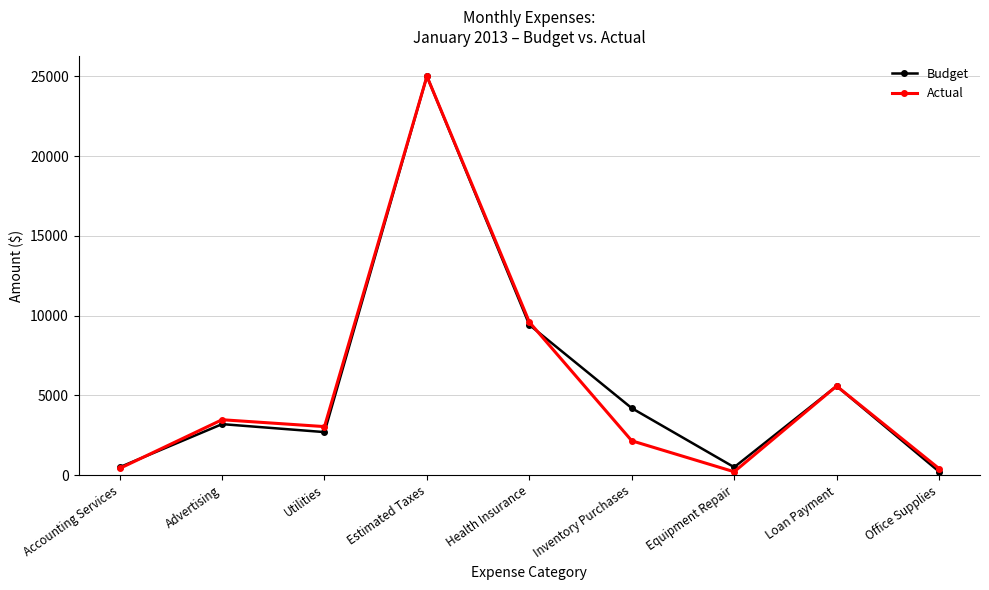

In Budget, how many points are higher than both neighbors (excluding endpoints)?

3